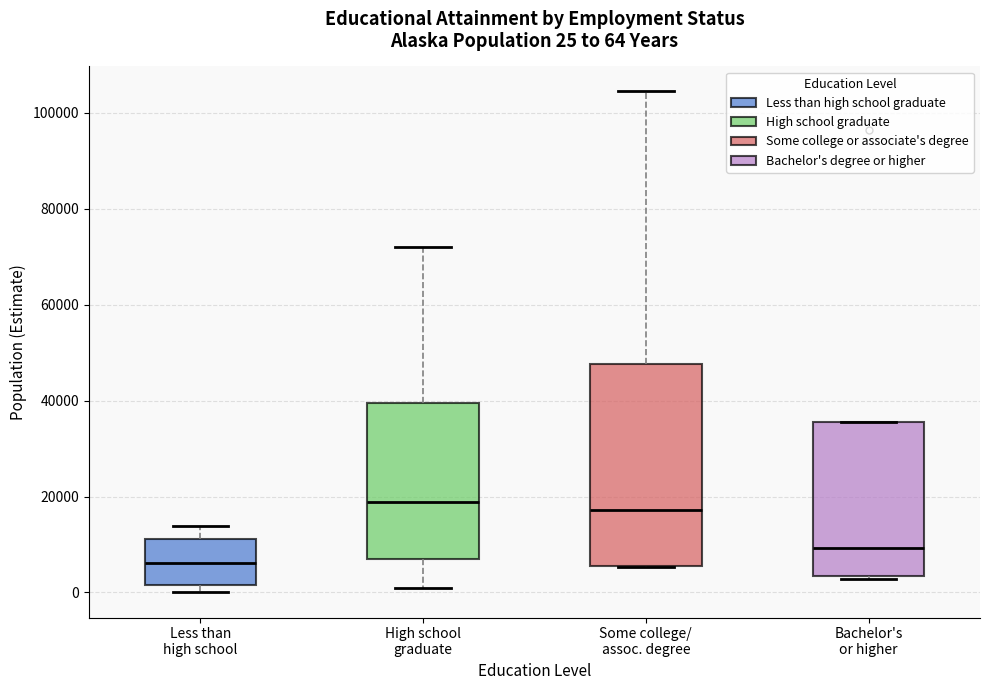

Comparing the boxes themselves (not the whiskers), which one is the tallest?

Some college/ assoc. degree